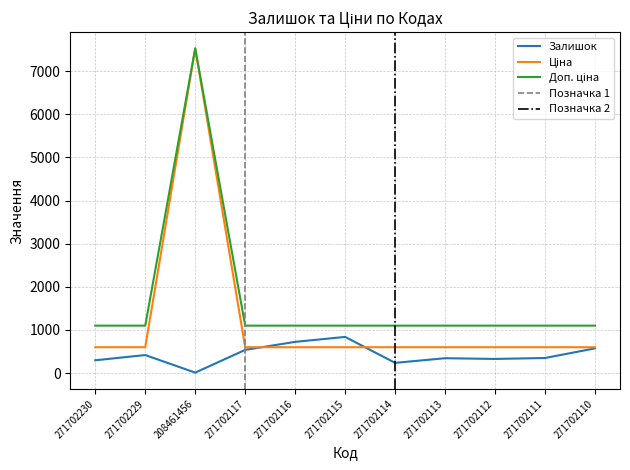

Does the chart display data point markers on the line(s)?

No